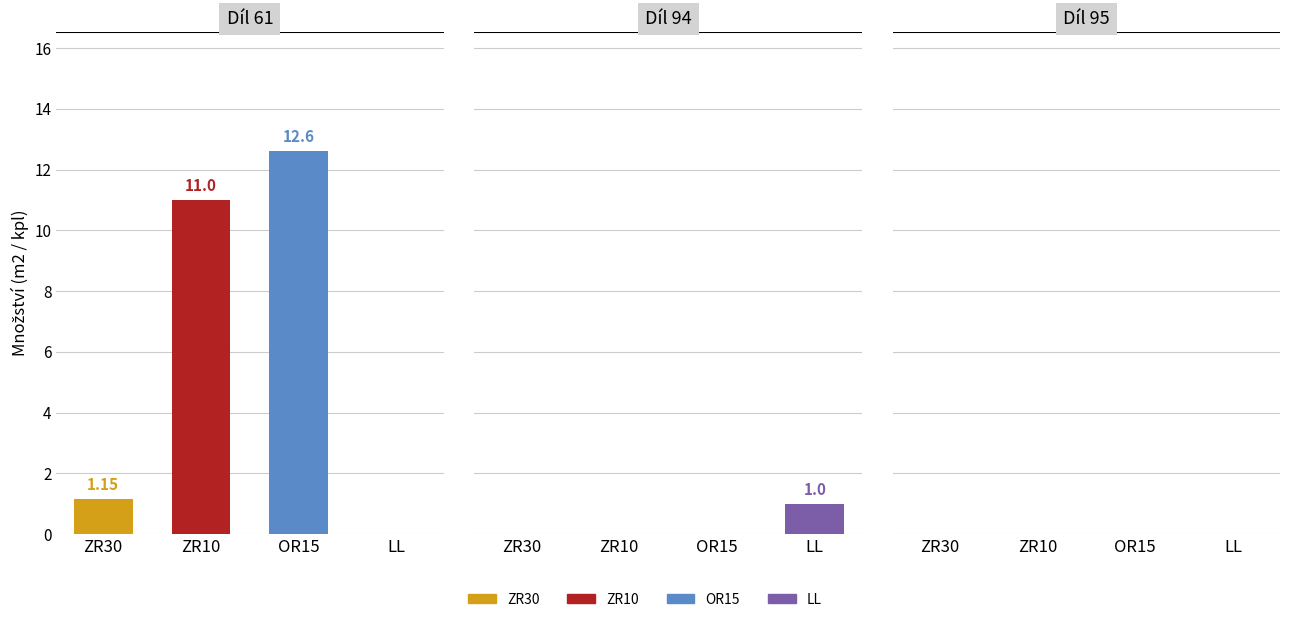

Count the number of categories in the chart.

4